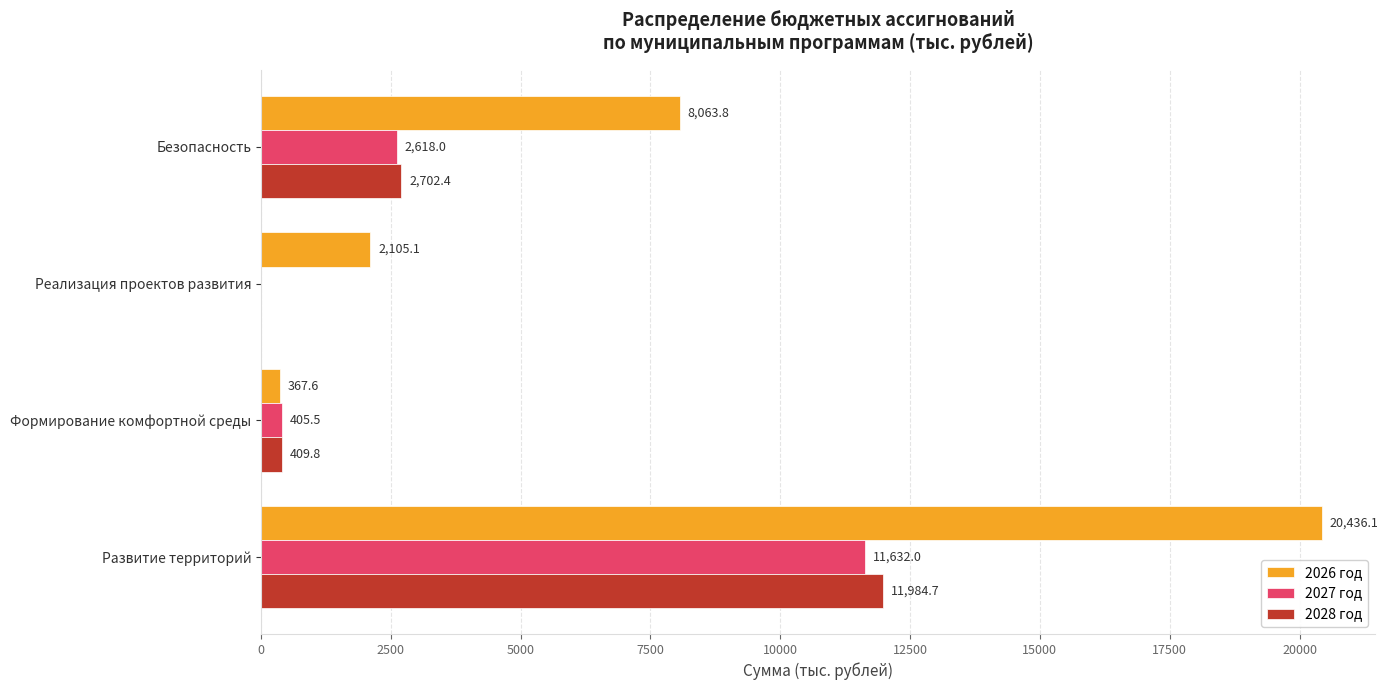

What are all the series names shown in the legend?

2026 год, 2027 год, 2028 год